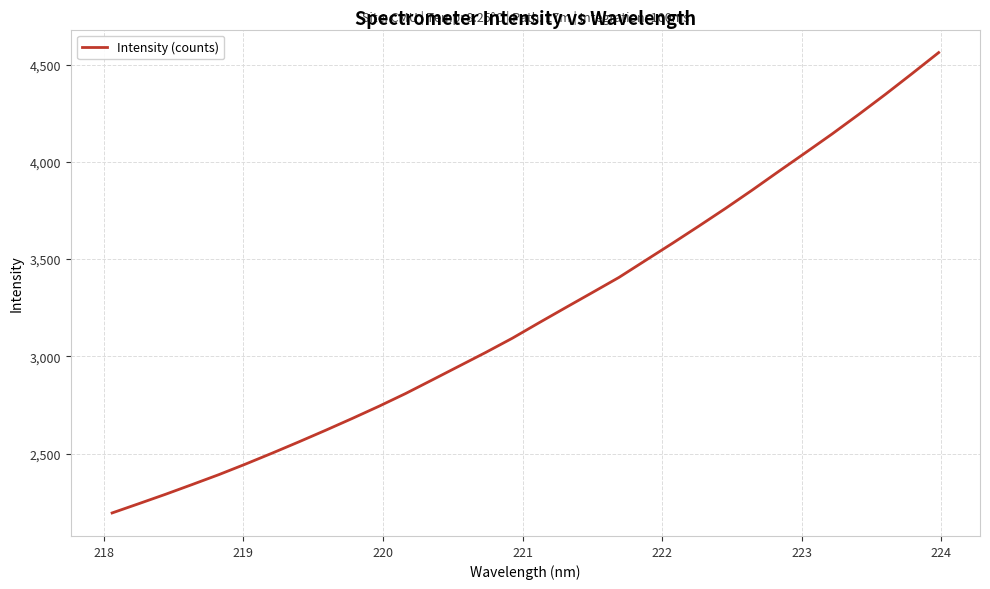

What is the minimum value shown in the chart?

2194.1